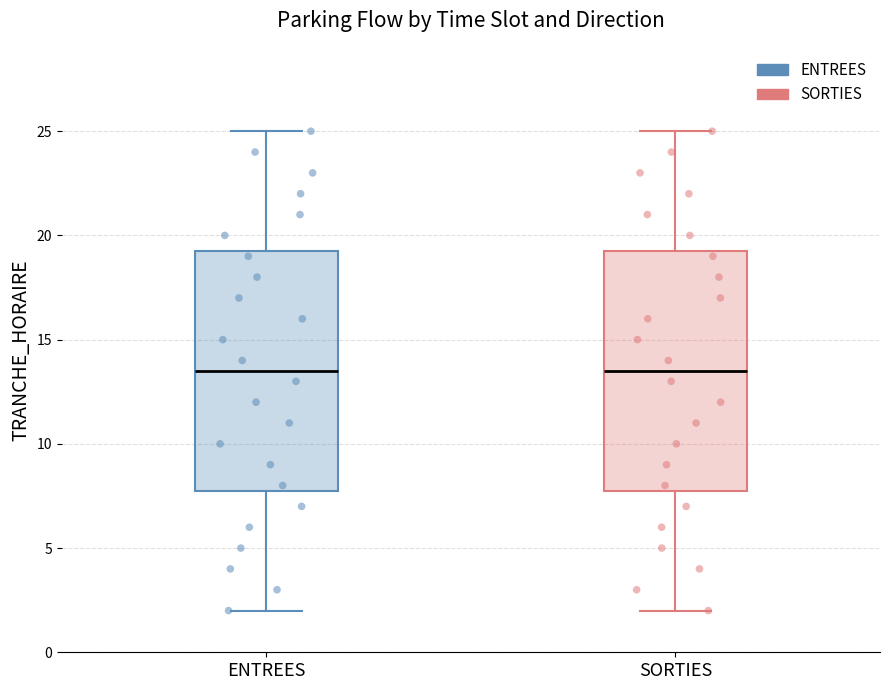

Reading left to right, read every box against the y-axis: the position of its median line, the range the box covers, and the ends of its whiskers. The values are not printed on the chart, so give them approximately, as read against the axis.

ENTREES: median 13.5, box 8.0 to 19.5, whiskers 2.0 to 25.0
SORTIES: median 13.5, box 8.0 to 19.5, whiskers 2.0 to 25.0